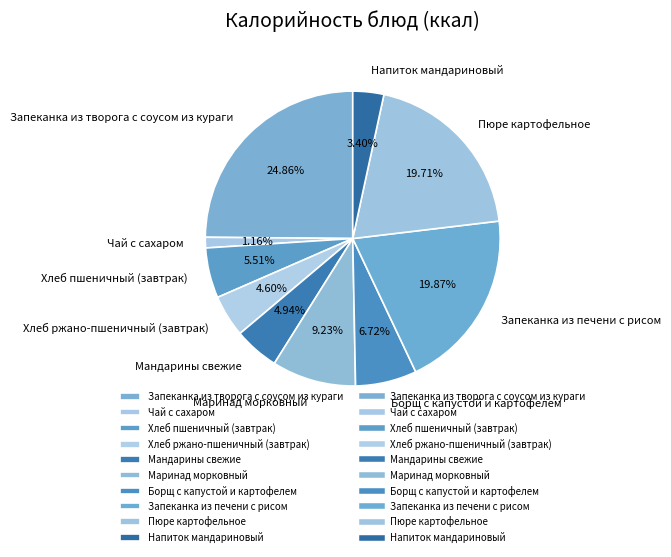

Combined, what portion of the pie is Хлеб ржано-пшеничный (завтрак) and Напиток мандариновый?

8.0%